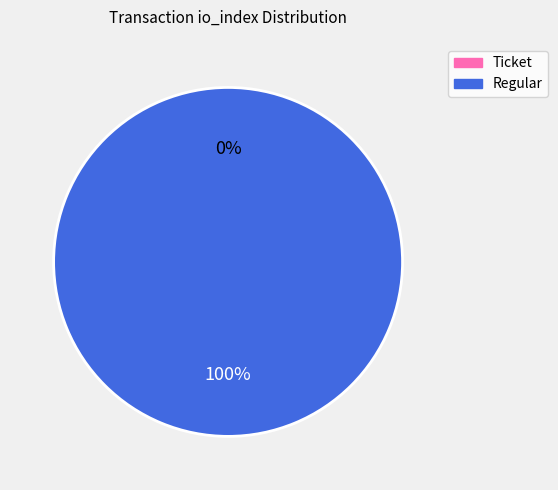

What is the majority slice?

Regular (io_index=14)